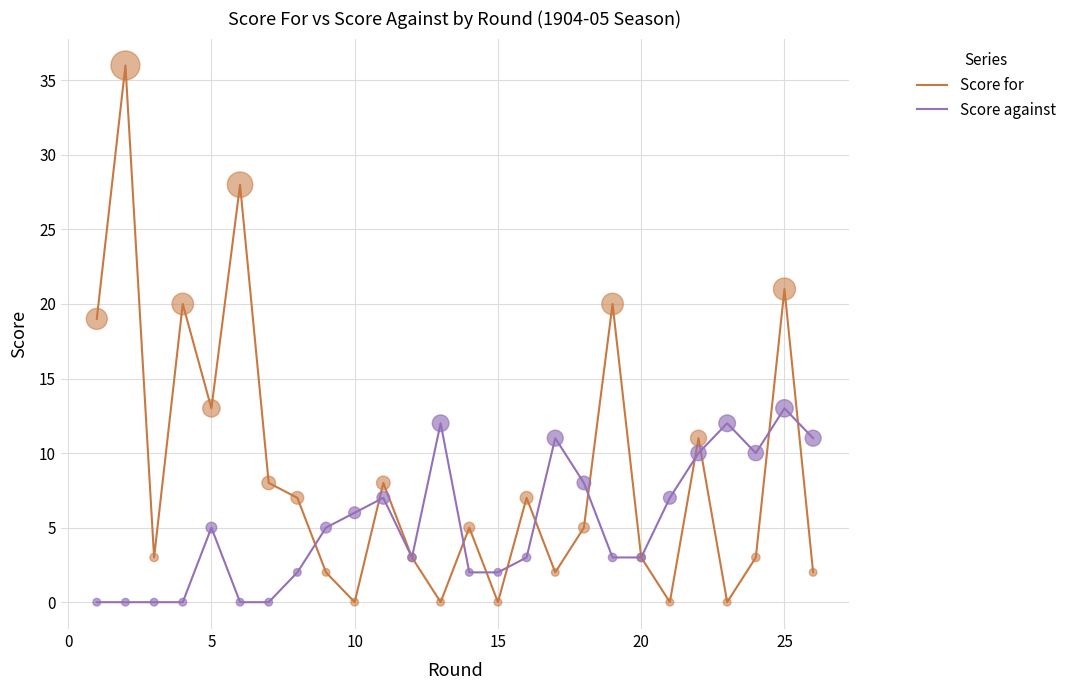

Which series has the largest total across all categories?

Score for